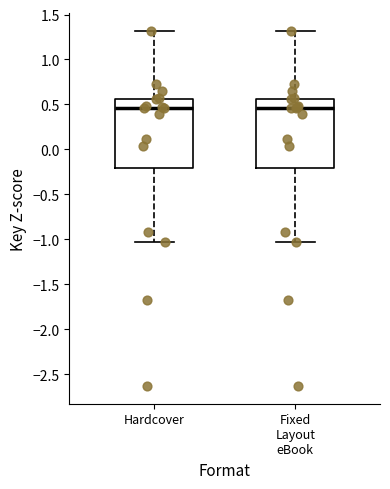

Reading left to right, transcribe this box plot: for each box, give where its median line is, the range the box spans, and where its two whiskers end, as read against the y-axis. The values are not printed on the chart, so give them approximately, as read against the axis.

Hardcover: median 0.45, box -0.20 to 0.55, whiskers -1.05 to 1.30
Fixed Layout eBook: median 0.45, box -0.20 to 0.55, whiskers -1.05 to 1.30